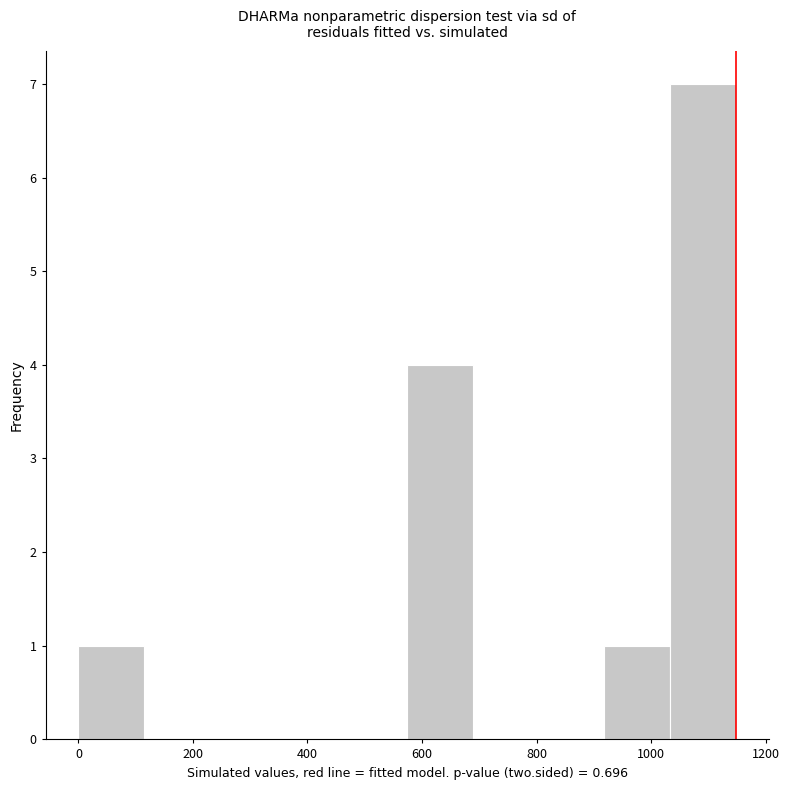

Over which range of the x-axis is the bar tallest?

1040 to 1140